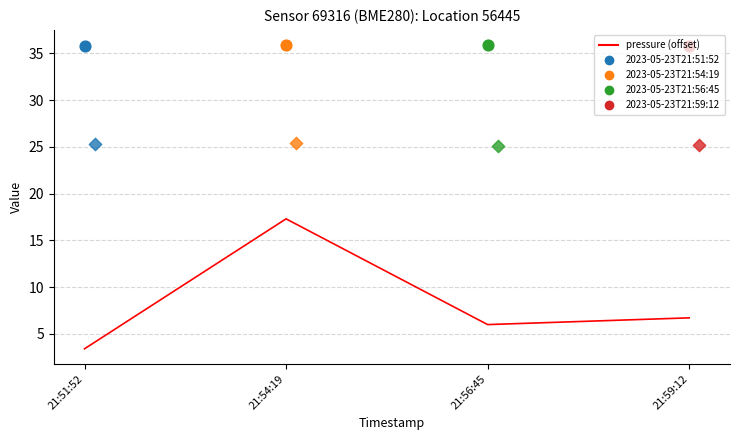

Between 21:56:45 and 21:51:52, which is larger?

21:56:45